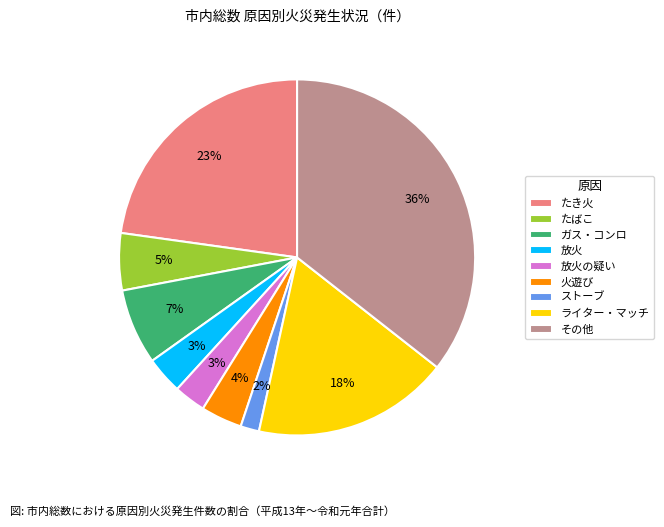

True or false: たばこ accounts for 5% of the total.

True